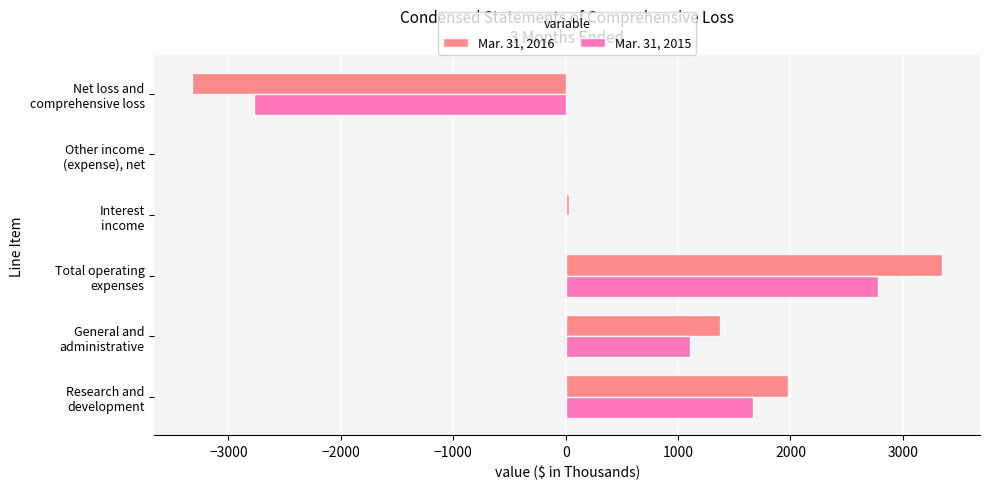

What is the maximum value shown in the chart?

3352